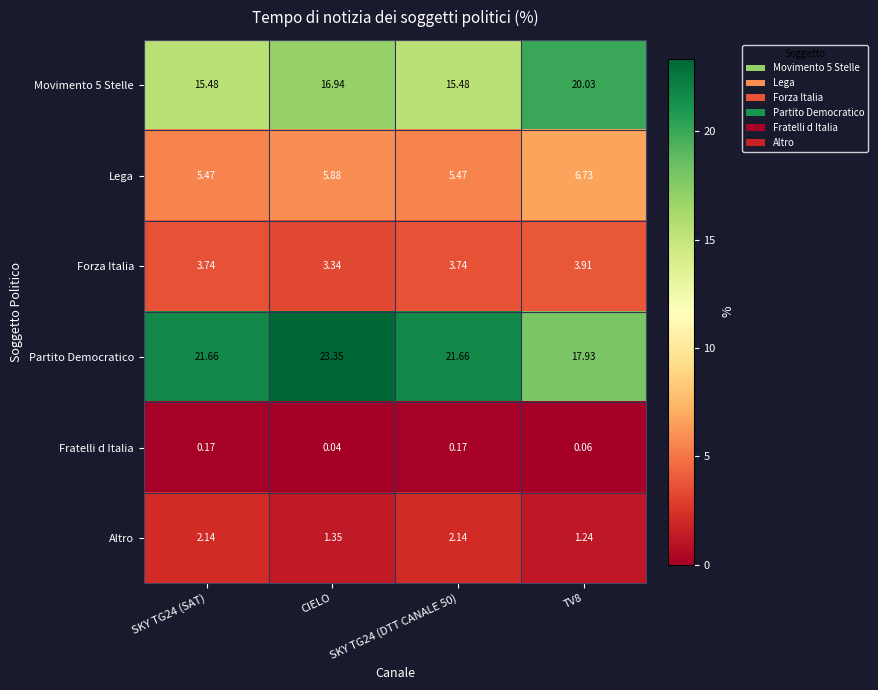

What is the difference between the highest and lowest values at SKY TG24 (SAT)?

21.5